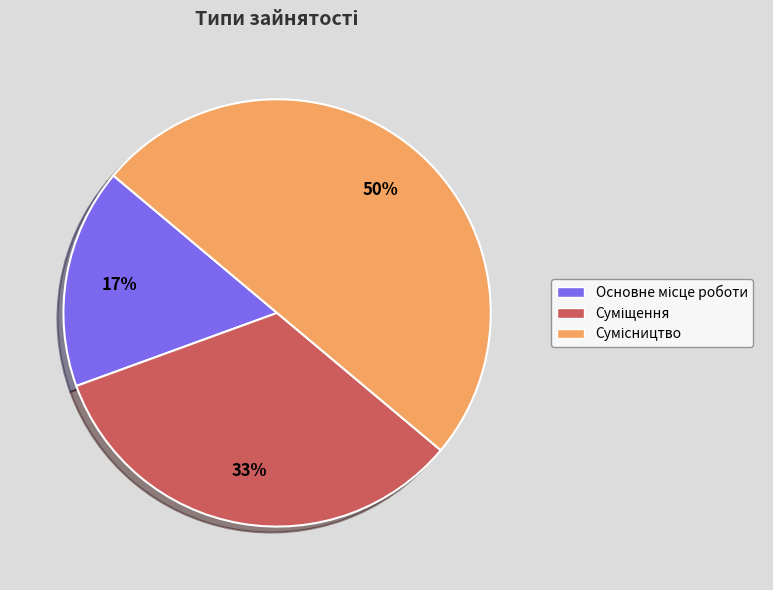

How many slices are in this pie chart?

3